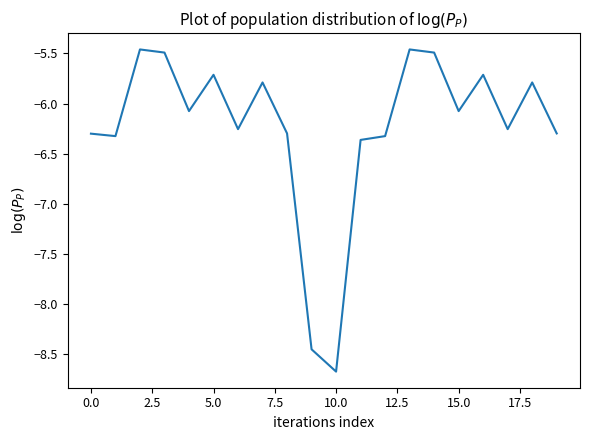

What is the difference between the maximum and minimum values?

3.2